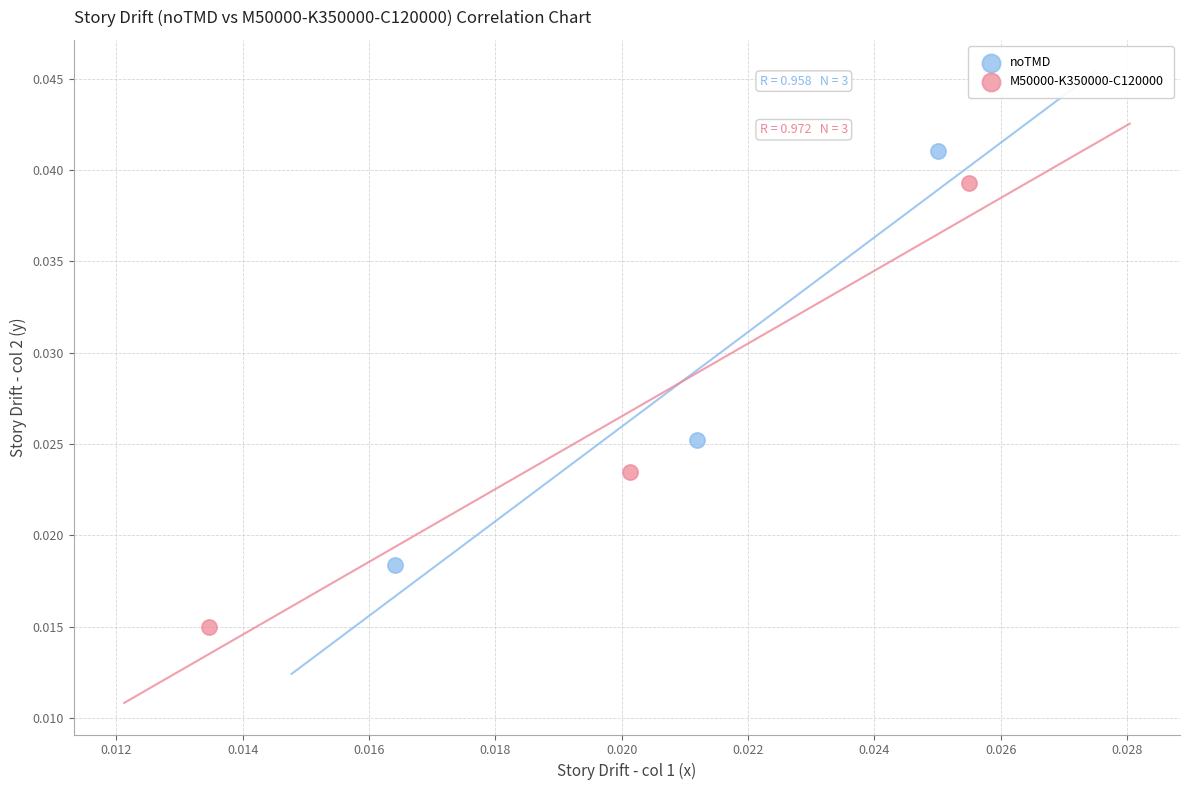

Which series reaches the maximum Y coordinate?

noTMD